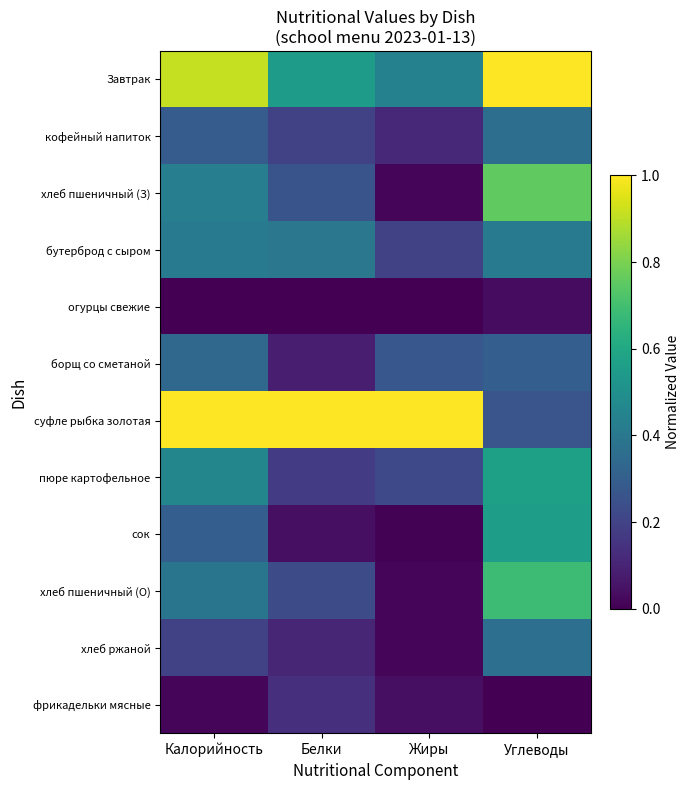

Which series has the largest total across all categories?

суфле рыбка золотая